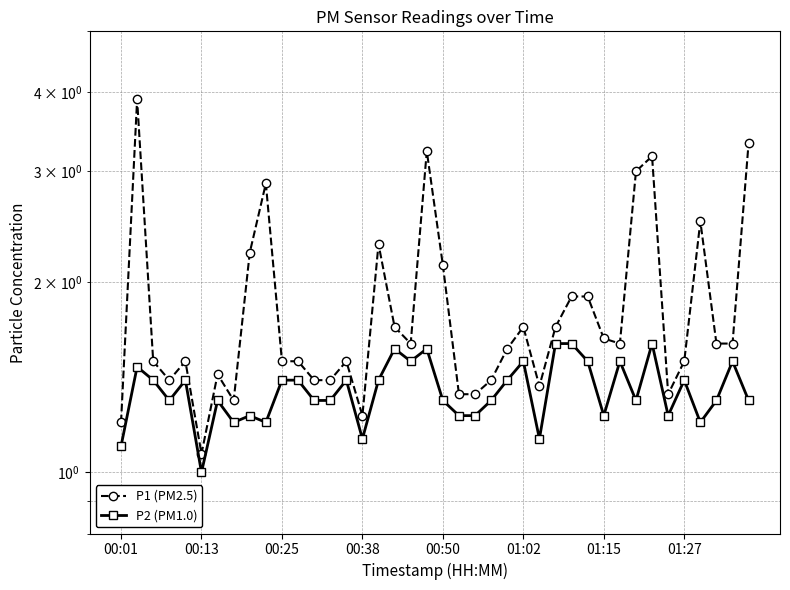

The value of P2 (PM1.0) at 00:38 is 1.1. True or false?

True